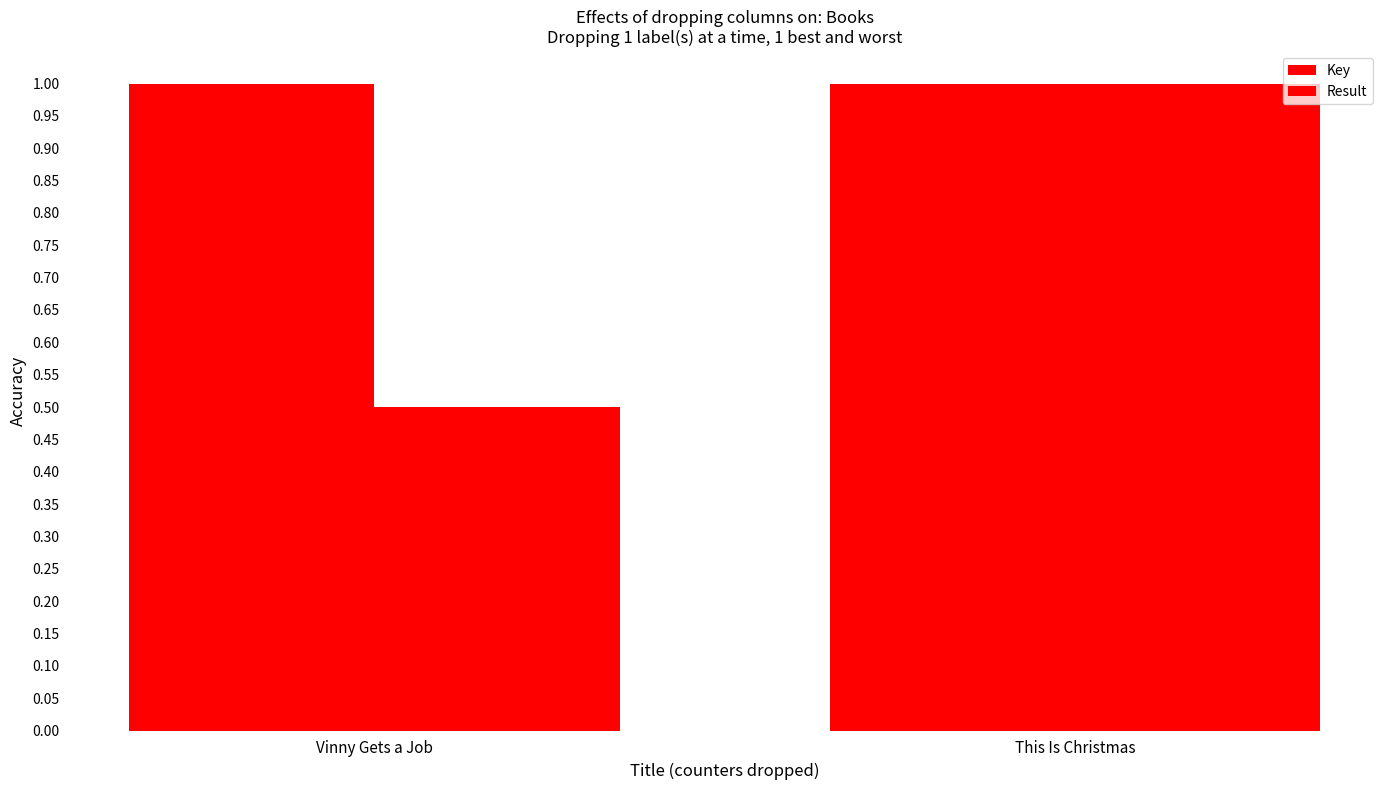

Rank the series at This Is Christmas from lowest to highest value.

Key, Result